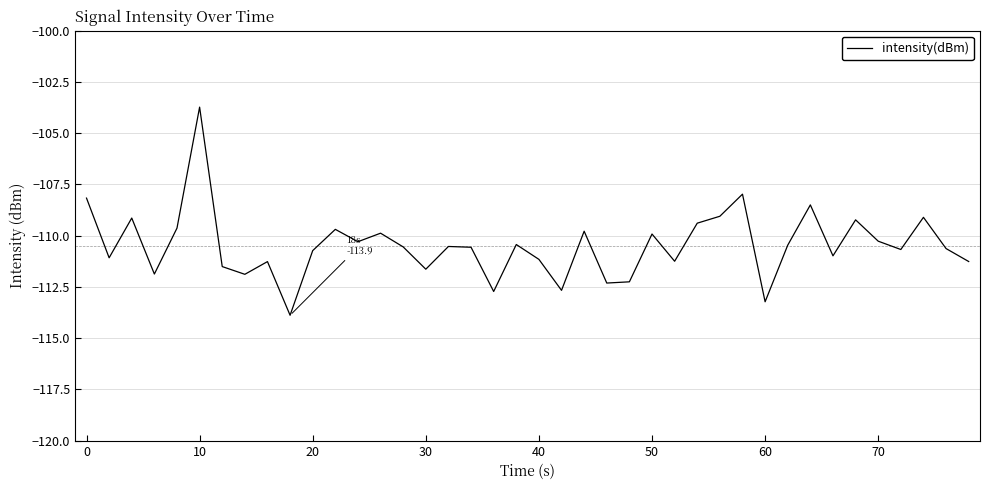

What is the difference between the maximum and minimum values?

10.2